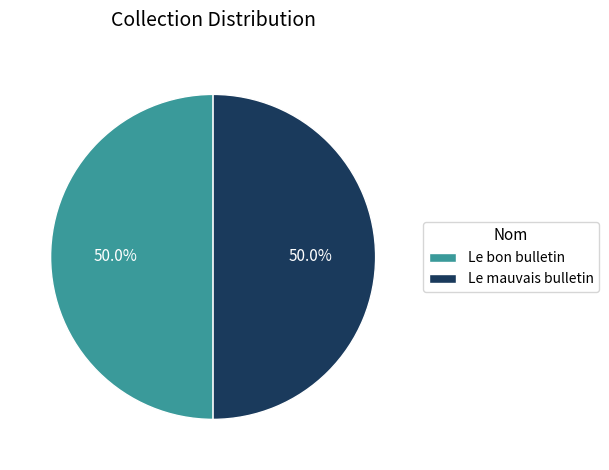

How many slices are in this pie chart?

2